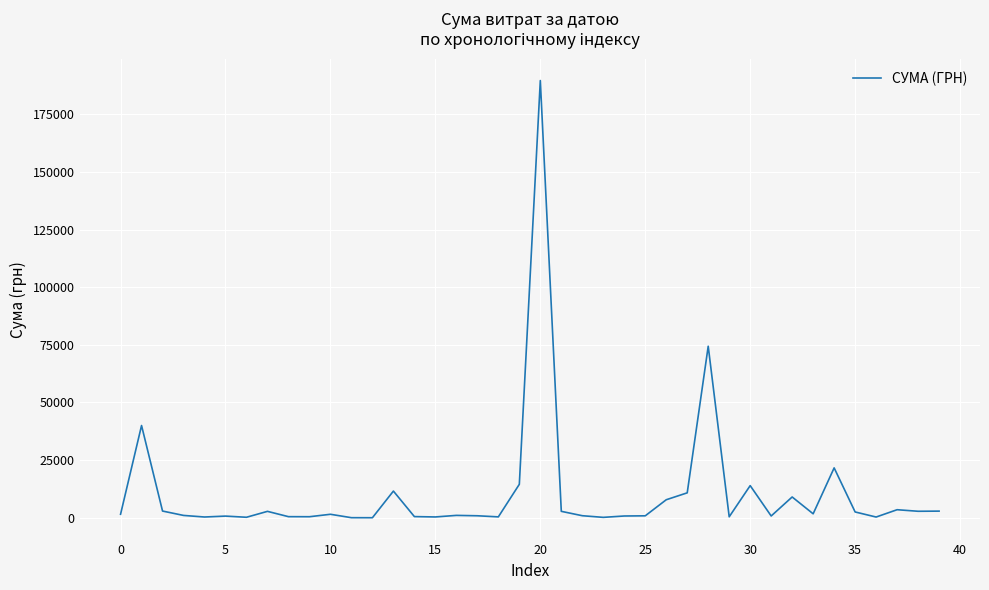

What is the greatest value displayed?

189658.9